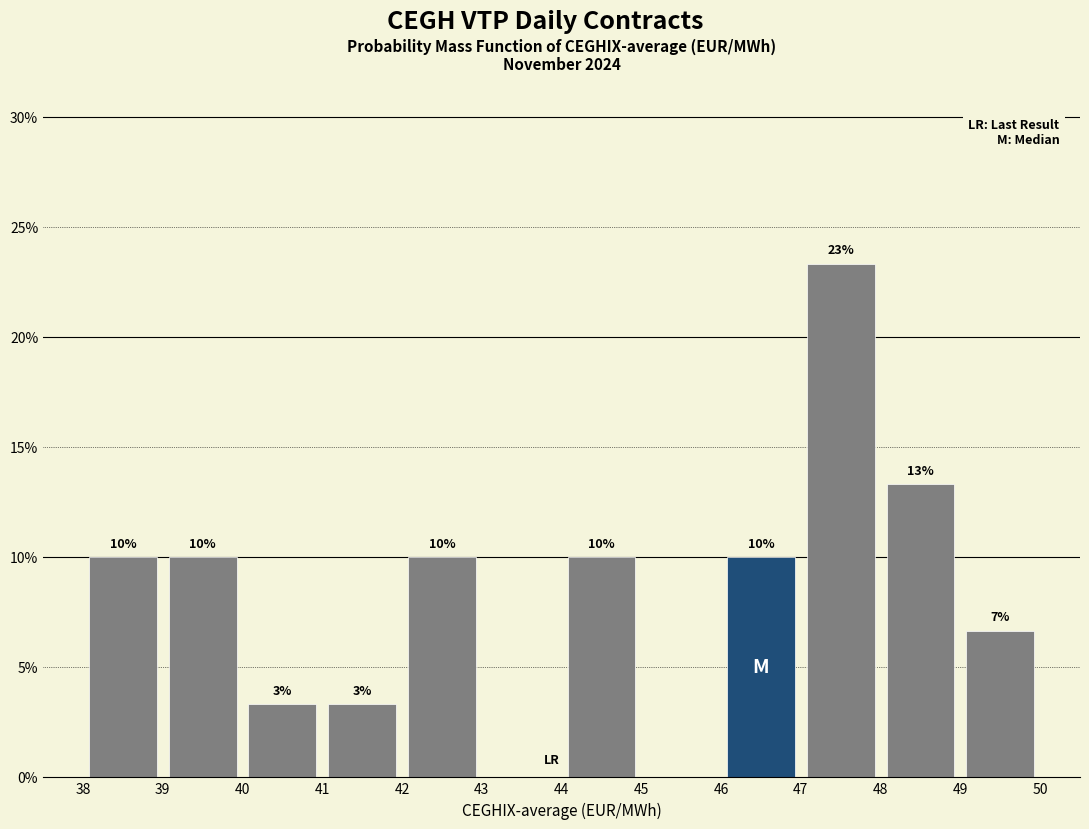

Which range on the x-axis has the tallest bar?

47 to 48